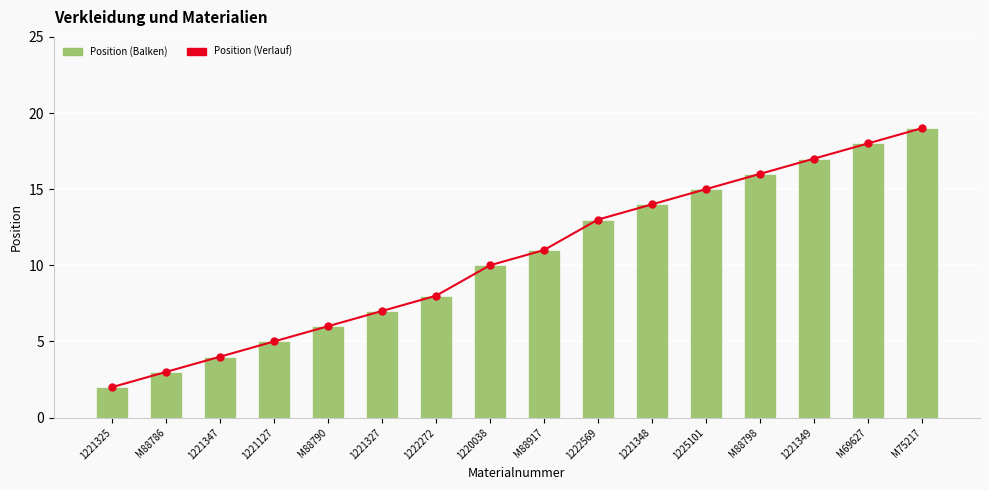

Reading left to right, what are all the values shown in this chart?

Position (Verlauf): 1221325=2	M88786=3	1221347=4	1221127=5	M88790=6	1221327=7	1222272=8	1220038=10	M88917=11	1222569=13	1221348=14	1225101=15	M88798=16	1221349=17	M69627=18	M75217=19
Position: 1221325=2	M88786=3	1221347=4	1221127=5	M88790=6	1221327=7	1222272=8	1220038=10	M88917=11	1222569=13	1221348=14	1225101=15	M88798=16	1221349=17	M69627=18	M75217=19